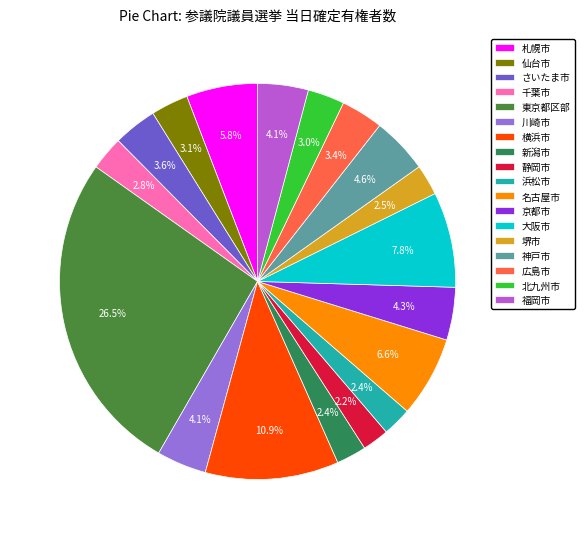

Approximately how many times larger is the value at 新潟市 compared to 大阪市?

0.3